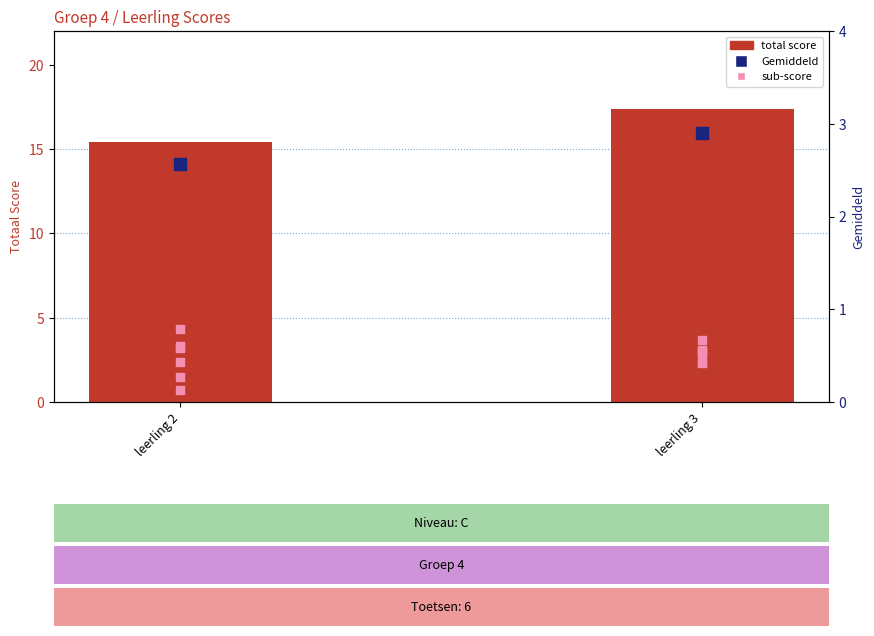

Is the value of Gemiddeld at leerling 3 greater than the value of total score at leerling 2?

No